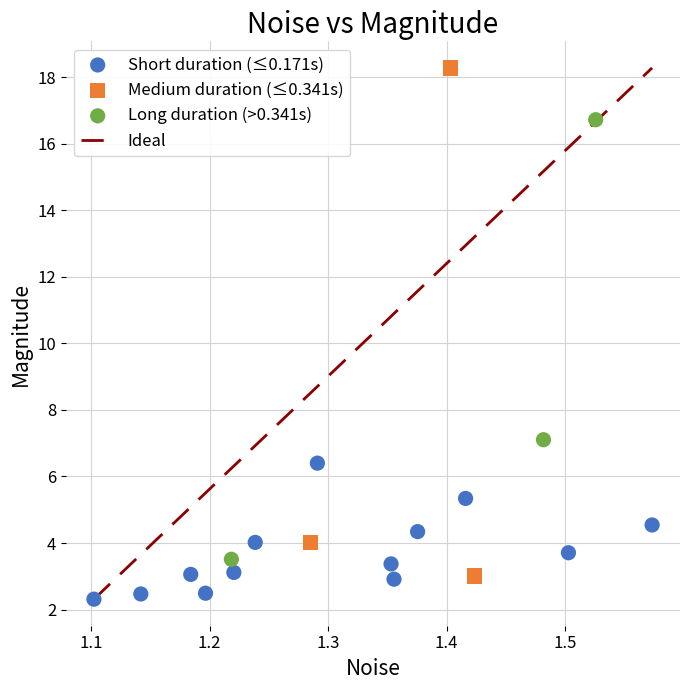

Which series has the largest Y range (max minus min)?

Medium duration (≤0.341s)